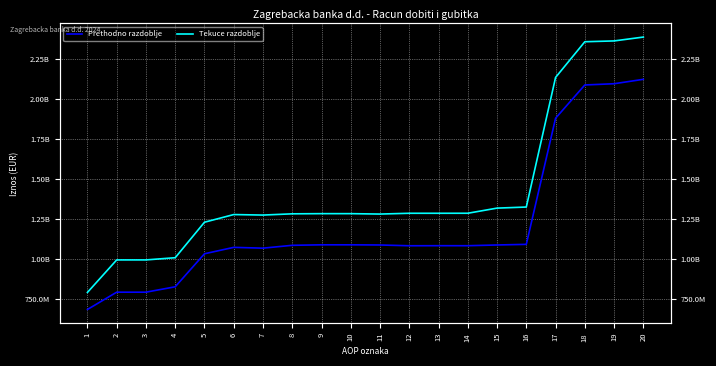

Between 6 and 12, which is larger?

12